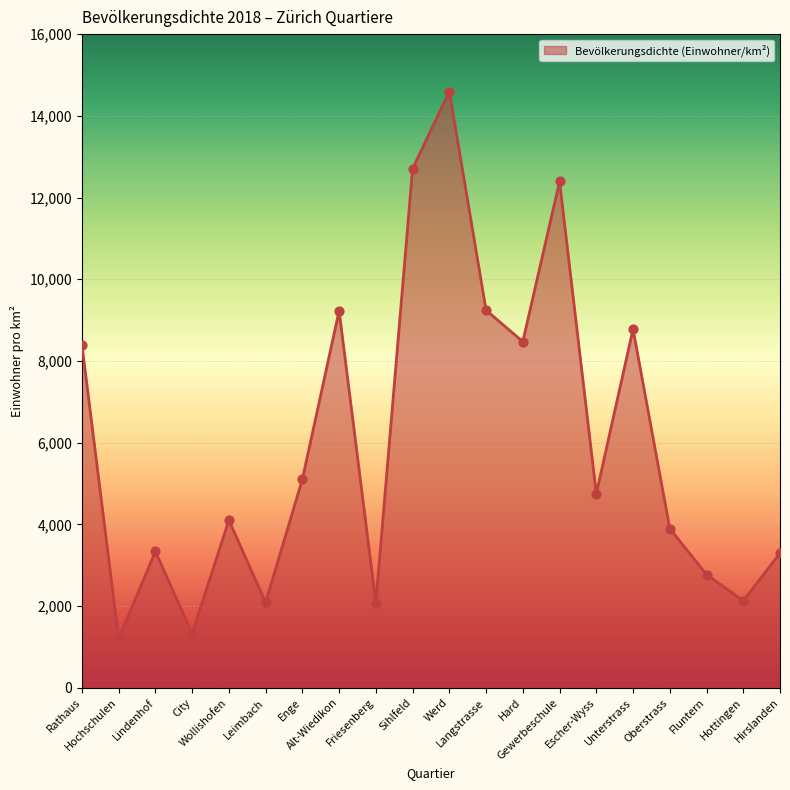

What is the change in value from Rathaus to Langstrasse?

+843.9